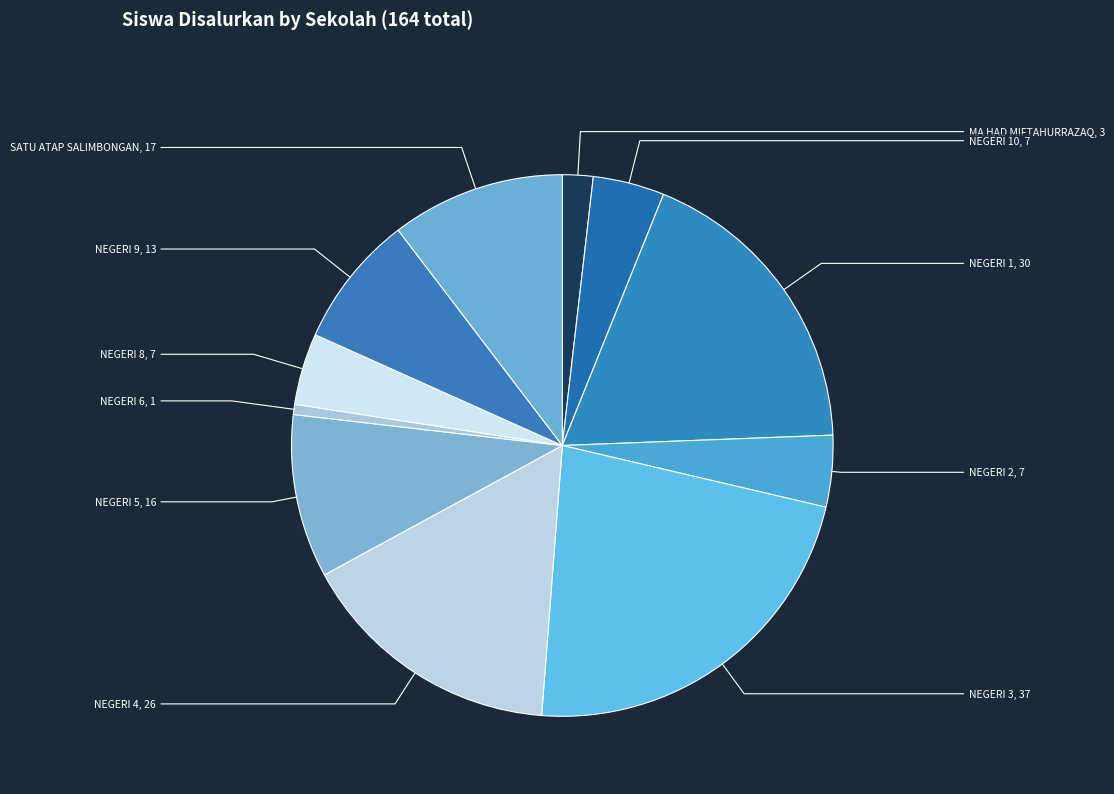

How many slices are in this pie chart?

11